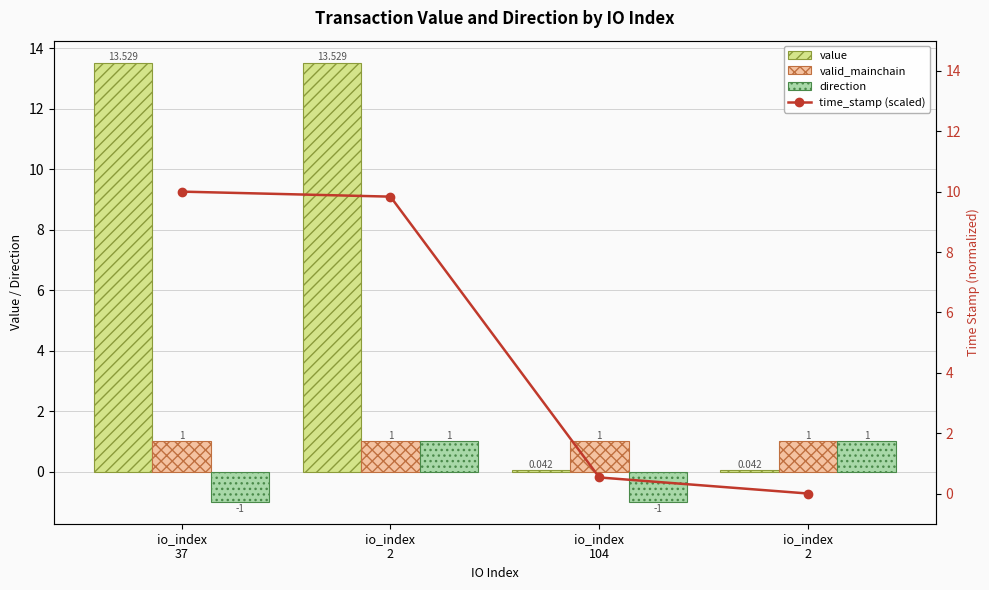

What is the label of the 1st bar from the right?

io_index
2